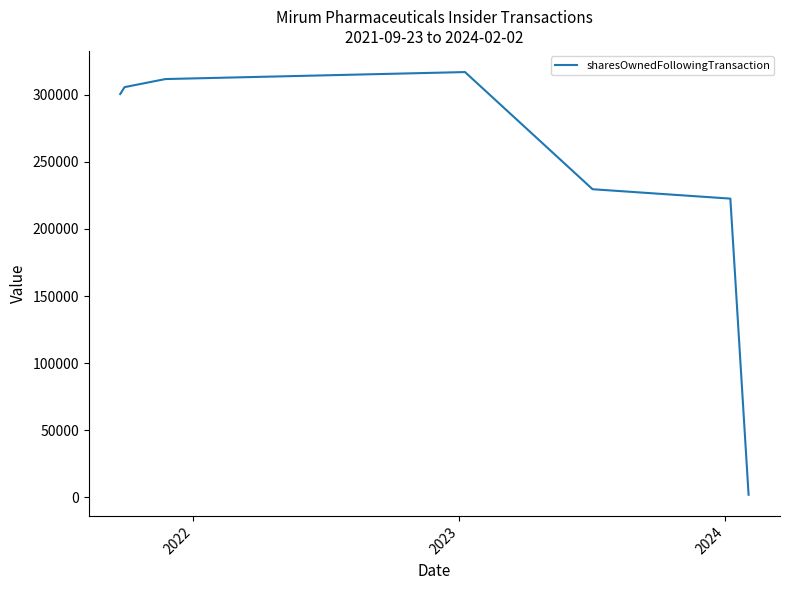

How many distinct data groups are displayed?

1